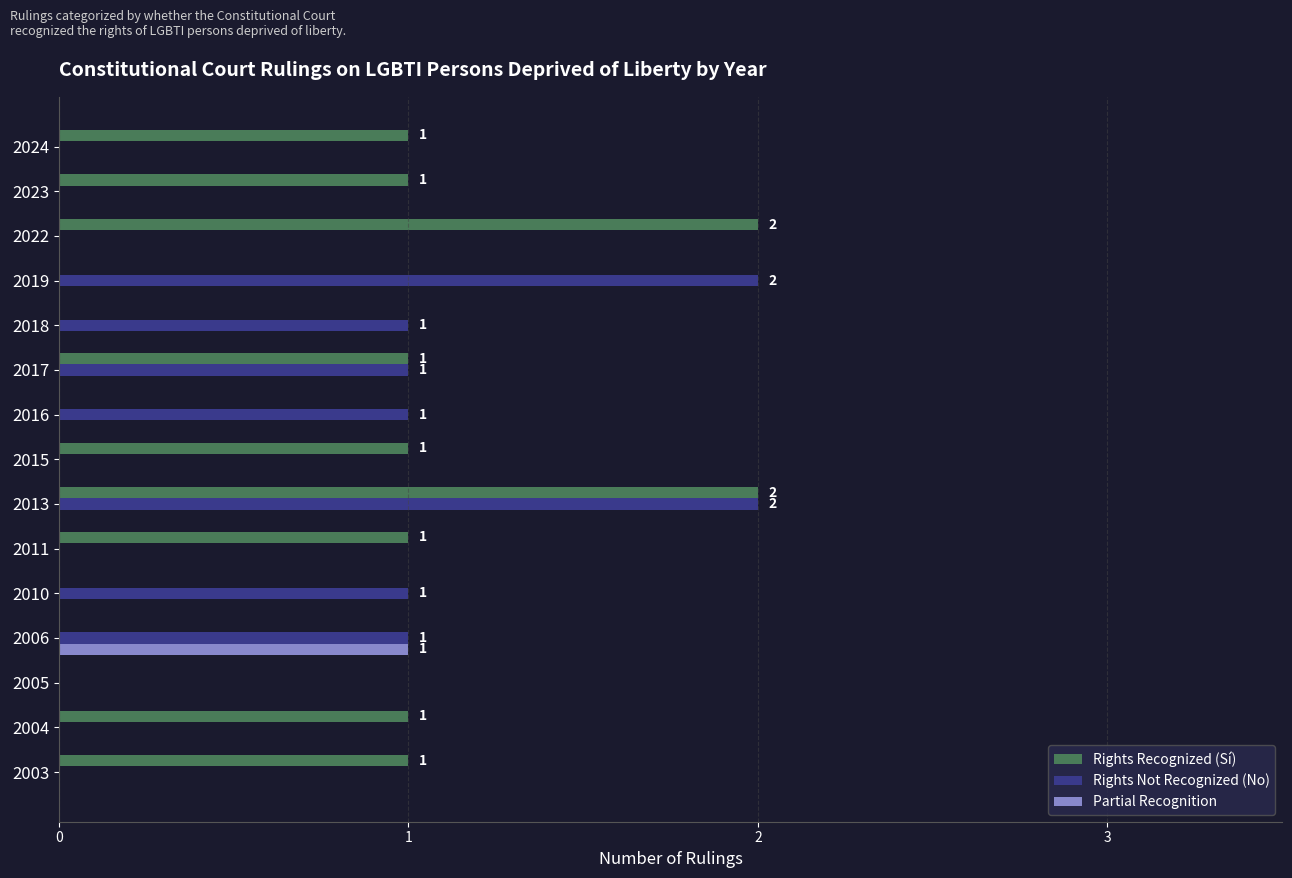

At which category is the sum across all series the highest?

2013